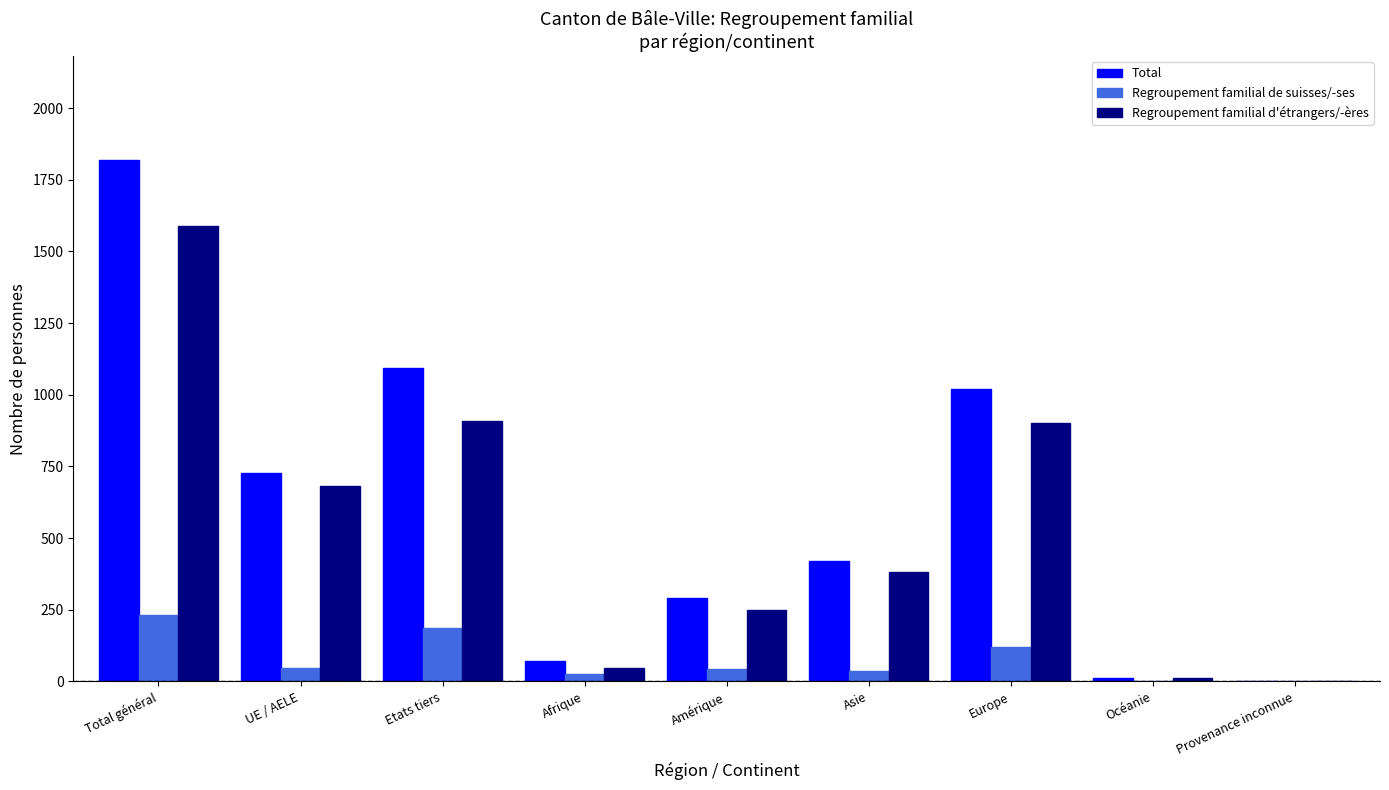

What is the sum of all Total values?

5454